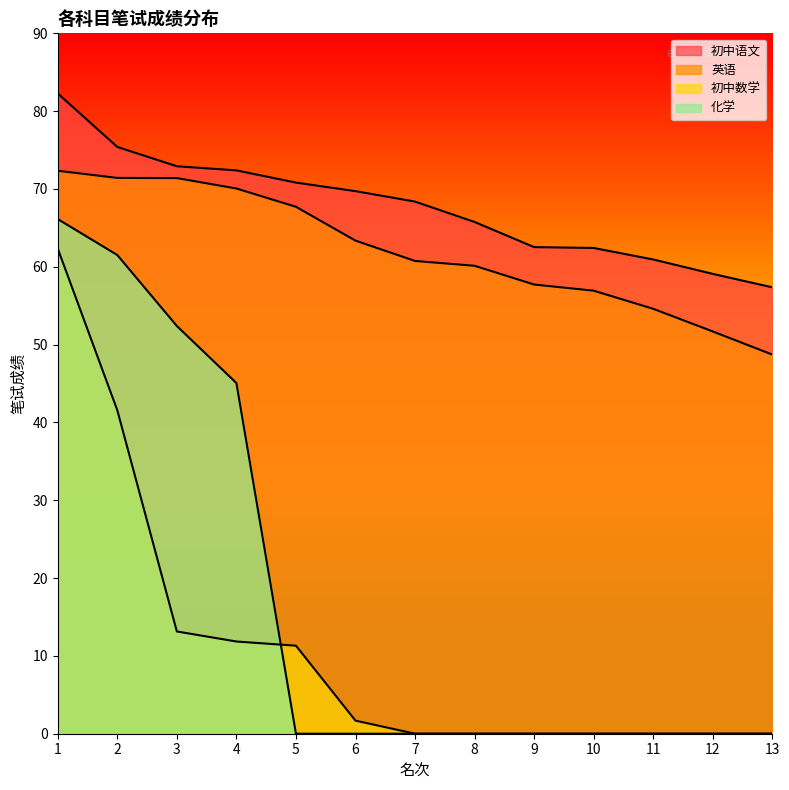

At which category is the sum across all series the highest?

1